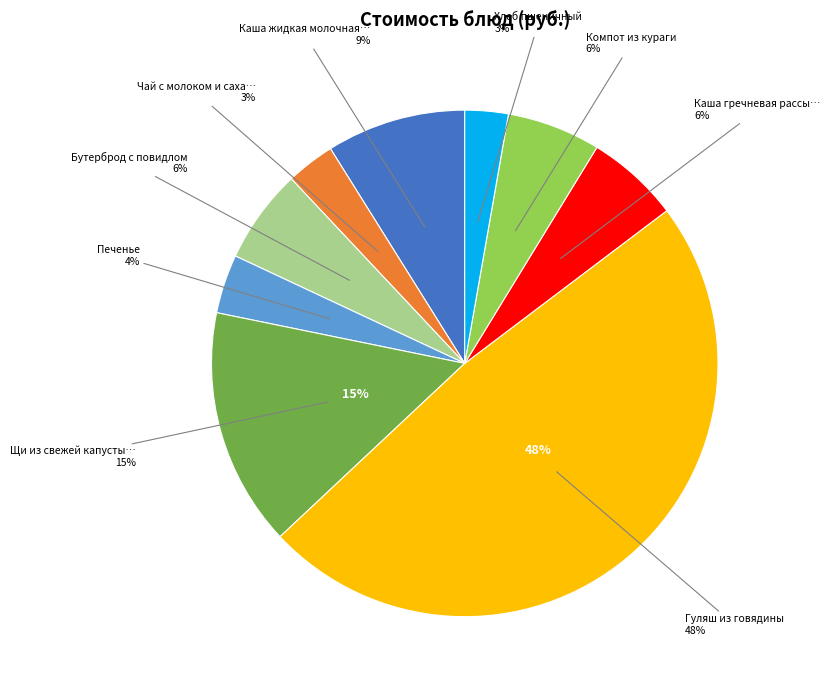

Combined, do Каша гречневая рассыпчатая and Чай с молоком и сахаром account for over 50%?

No